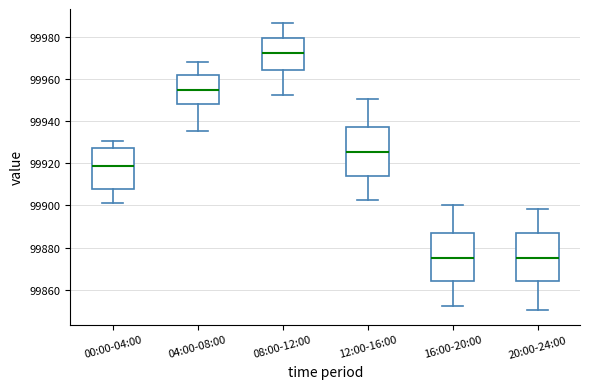

Reading left to right, read every box against the y-axis: the position of its median line, the range the box covers, and the ends of its whiskers. The values are not printed on the chart, so give them approximately, as read against the axis.

00:00-04:00: median 99918, box 99908 to 99928, whiskers 99902 to 99930
04:00-08:00: median 99954, box 99948 to 99962, whiskers 99936 to 99968
08:00-12:00: median 99972, box 99964 to 99980, whiskers 99952 to 99986
12:00-16:00: median 99926, box 99914 to 99936, whiskers 99902 to 99950
16:00-20:00: median 99876, box 99864 to 99886, whiskers 99852 to 99900
20:00-24:00: median 99876, box 99864 to 99888, whiskers 99850 to 99898